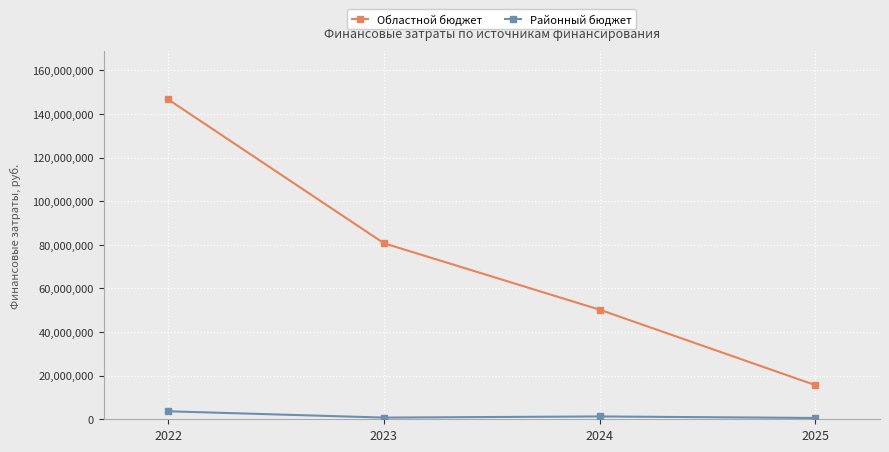

True or false: Областной бюджет has more than 2 interior local peaks.

False